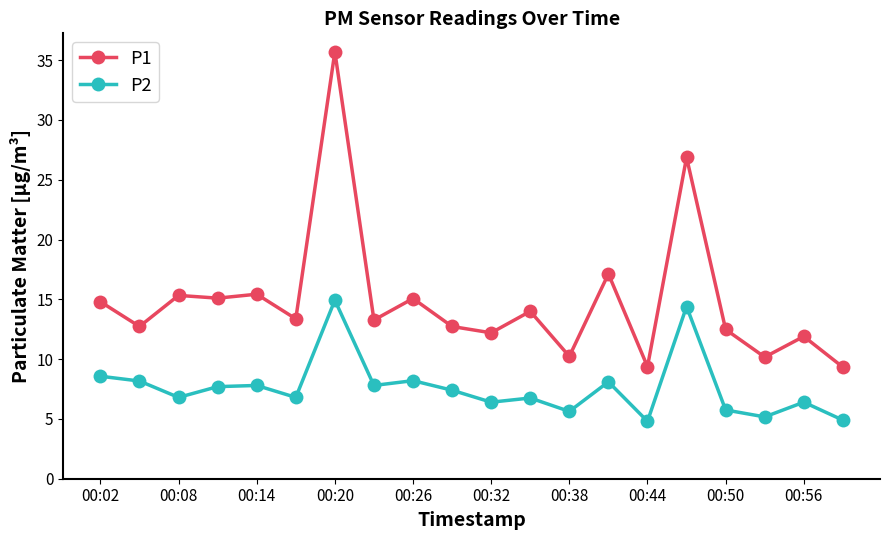

What is the sum of all P1 values?

297.2